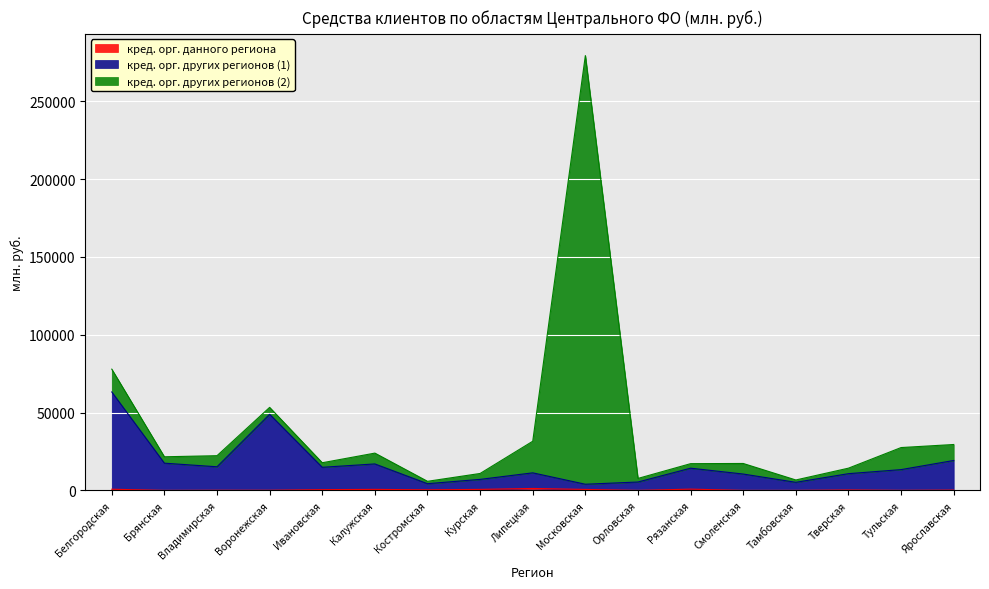

True or false: кред. орг. данного региона and кред. орг. других регионов (1) cross at least once.

False